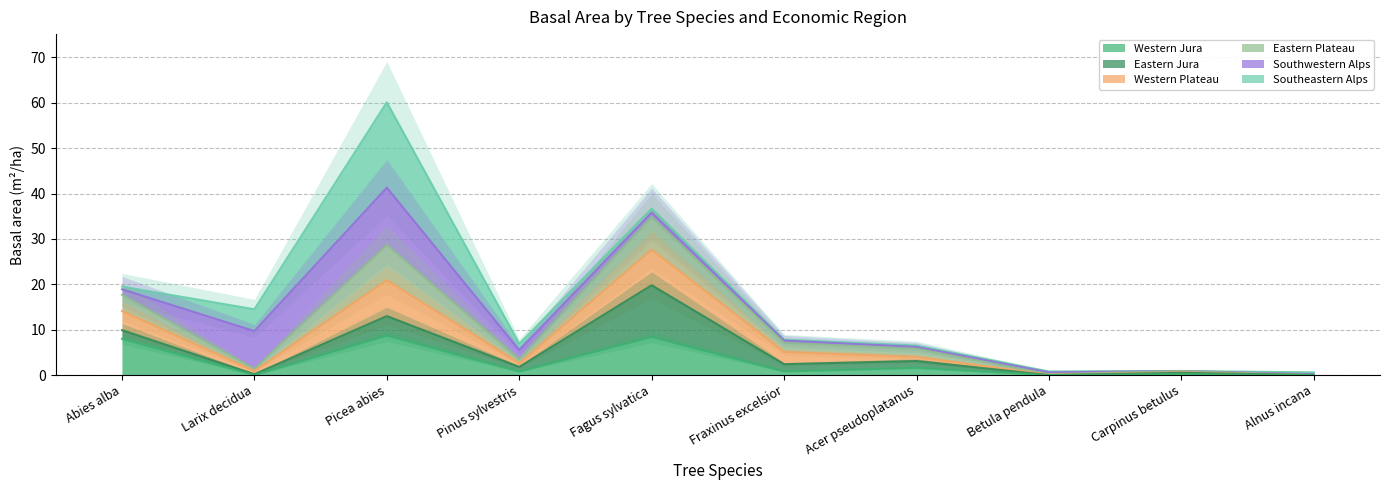

Reading right to left, extract all data points from this chart.

Western Jura: Alnus incana=0.0	Carpinus betulus=0.2	Betula pendula=0.0	Acer pseudoplatanus=1.6	Fraxinus excelsior=0.8	Fagus sylvatica=8.4	Pinus sylvestris=0.8	Picea abies=8.7	Larix decidua=0.0	Abies alba=8.0
Western Plateau: Alnus incana=0.0	Carpinus betulus=0.9	Betula pendula=0.2	Acer pseudoplatanus=5.8	Fraxinus excelsior=7.1	Fagus sylvatica=34.8	Pinus sylvestris=3.5	Picea abies=28.7	Larix decidua=1.4	Abies alba=17.7
Eastern Plateau: Alnus incana=0.2	Carpinus betulus=0.9	Betula pendula=0.6	Acer pseudoplatanus=6.2	Fraxinus excelsior=7.6	Fagus sylvatica=35.8	Pinus sylvestris=5.5	Picea abies=41.3	Larix decidua=9.7	Abies alba=18.9